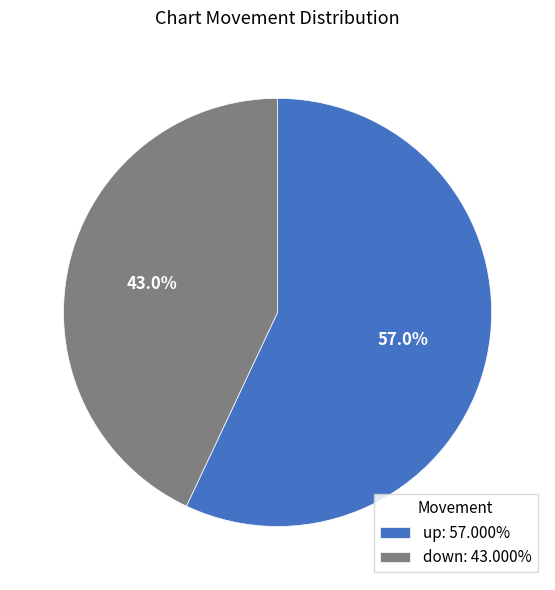

To the nearest percent, what percentage of the pie is up?

57%